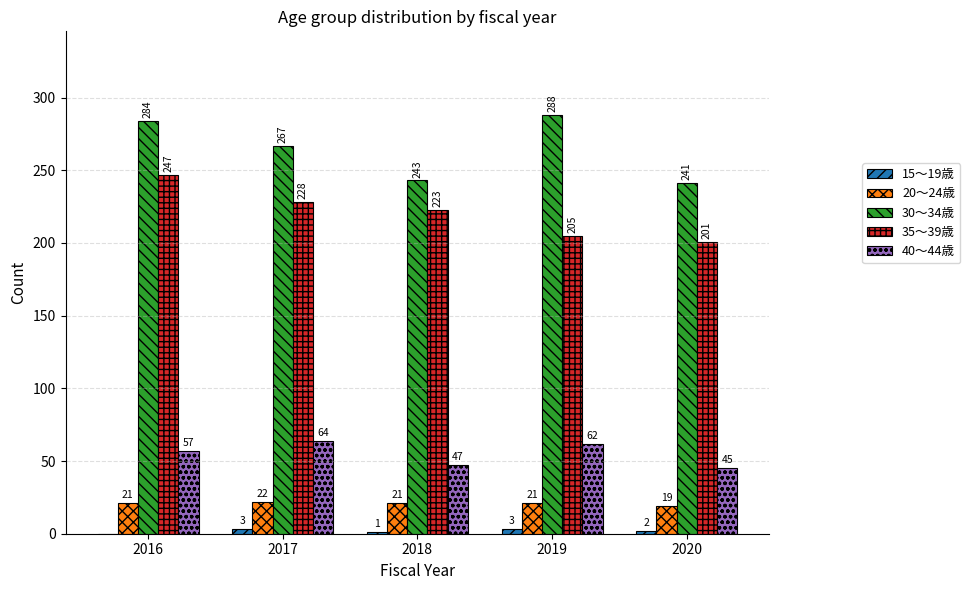

What is the maximum value for 30～34歳?

288